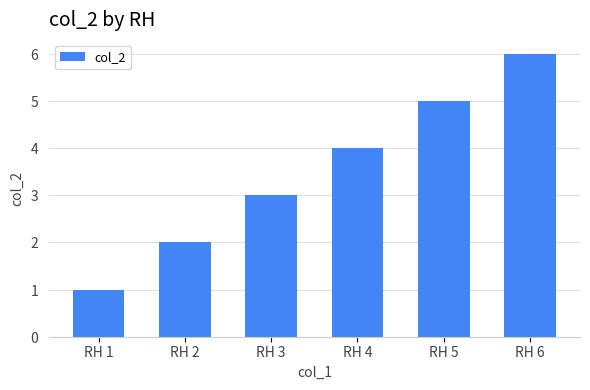

The chart shows a value of 2 at RH 2. True or false?

True